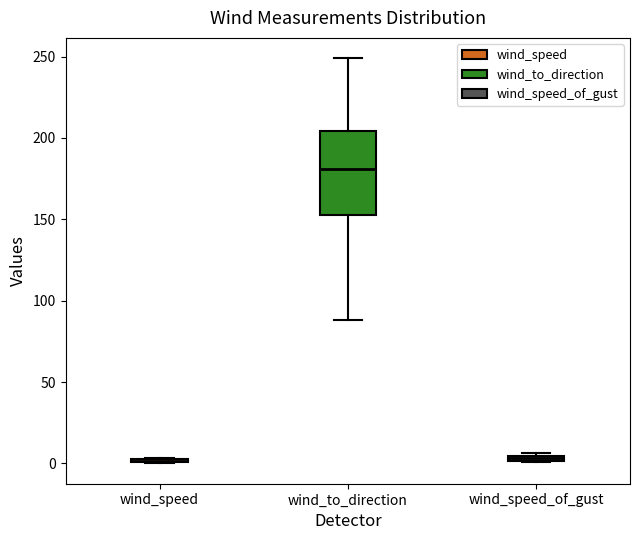

Where does the upper whisker of the box for wind_to_direction end on the y-axis? The values are not printed on the chart, so give them approximately, as read against the axis.

250